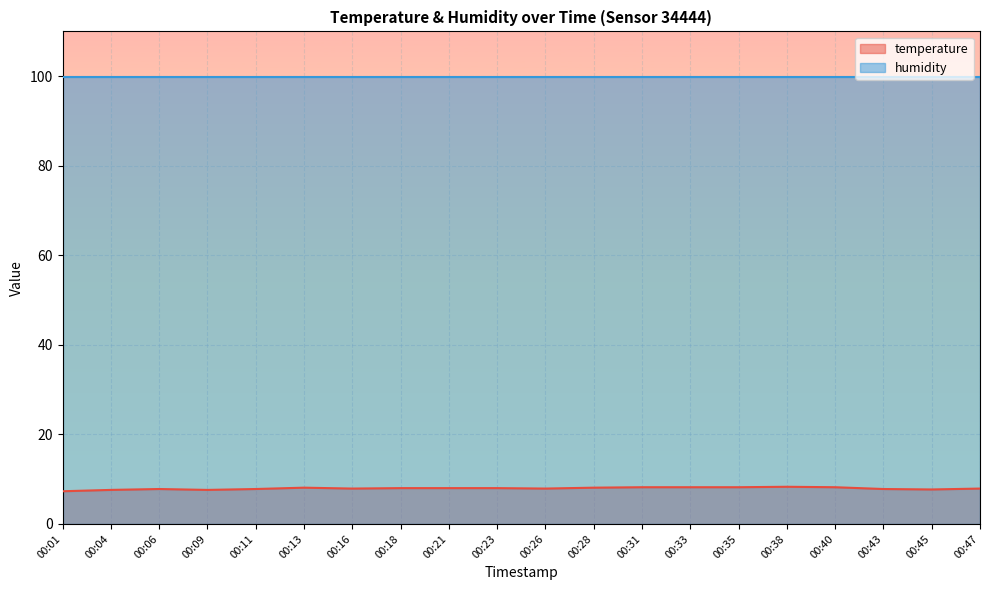

At which label is the value closest to 7?

00:01